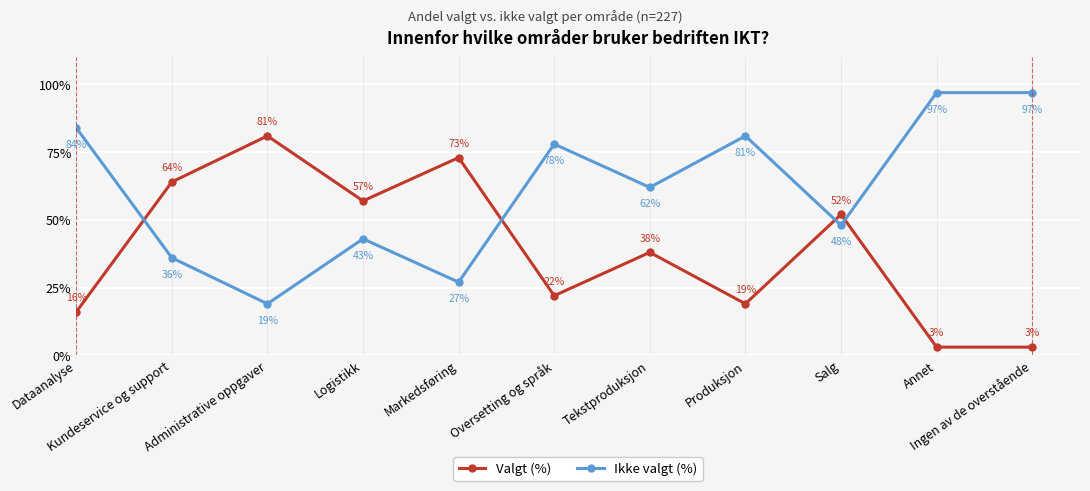

True or false: Ikke valgt (%) and Valgt (%) cross at least once.

True